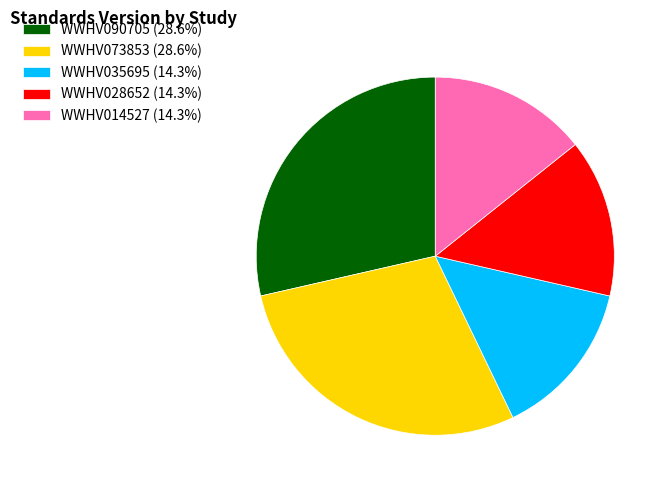

True or false: WWHV014527 accounts for 14% of the total.

True